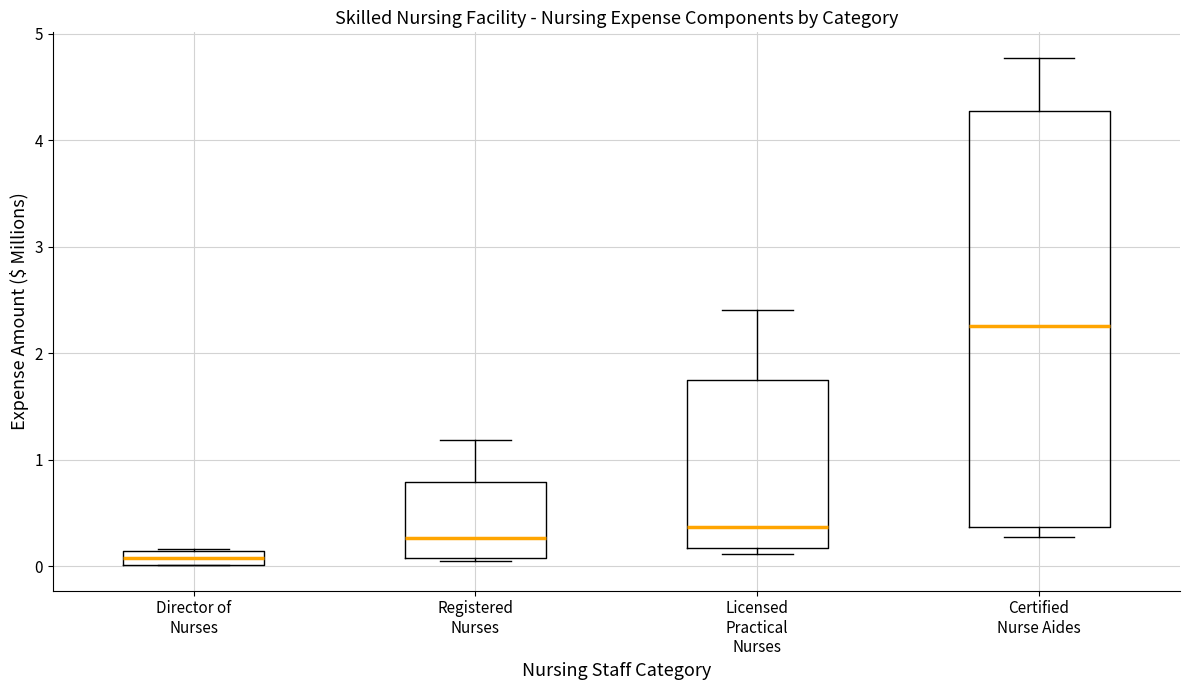

Comparing the boxes themselves (not the whiskers), which one is the tallest?

Certified Nurse Aides